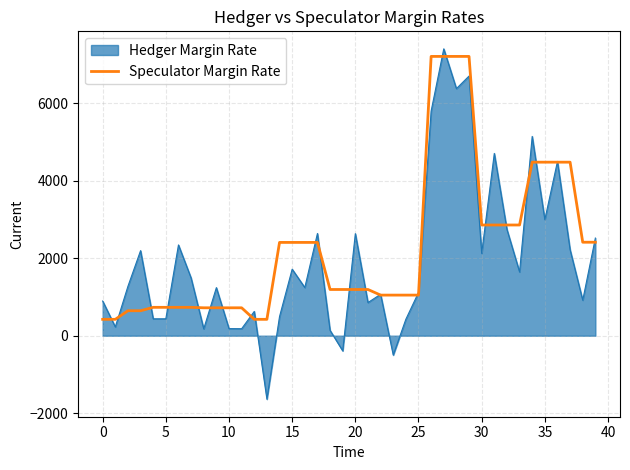

Which series has the largest range (max minus min)?

Hedger Margin Rate